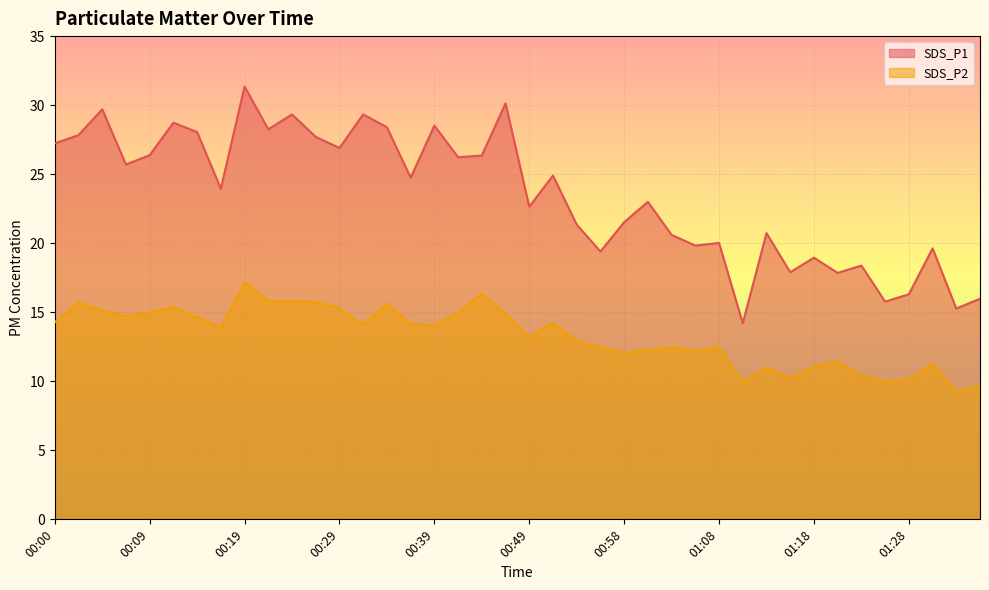

True or false: SDS_P2 and SDS_P1 cross at least once.

False